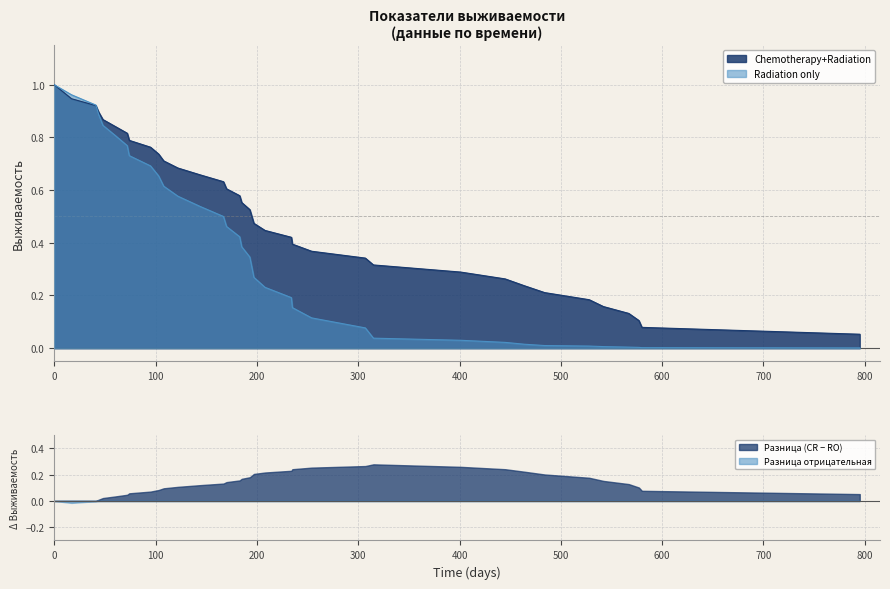

Reading left to right, what are all the values shown in this chart?

Chemotherapy+Radiation: 1.0	0.9	0.9	0.9	0.9	0.8	0.8	0.8	0.8	0.7	0.7	0.7	0.7	0.6	0.6	0.6	0.6	0.5	0.5	0.5	0.4	0.4	0.4	0.4	0.3	0.3	0.3	0.3	0.2	0.2	0.2	0.2	0.1	0.1	0.1	0.1
Radiation_only: 1.0	1.0	0.9	0.9	0.8	0.8	0.8	0.7	0.7	0.7	0.6	0.6	0.5	0.5	0.5	0.4	0.4	0.3	0.3	0.3	0.2	0.2	0.2	0.1	0.1	0.0	0.0	0.0	0.0	0.0	0.0	0.0	0.0	0.0	0.0	0.0